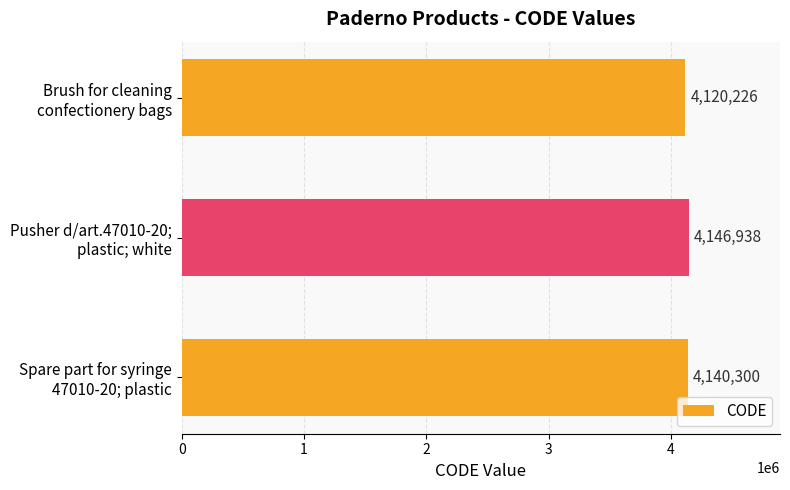

Reading top to bottom, transcribe all the data shown in this chart.

4120226	4146938	4140300